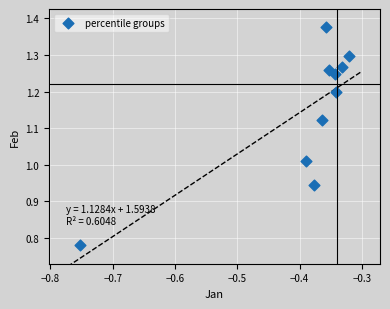

What is the range of Y values (max minus min)?

0.6